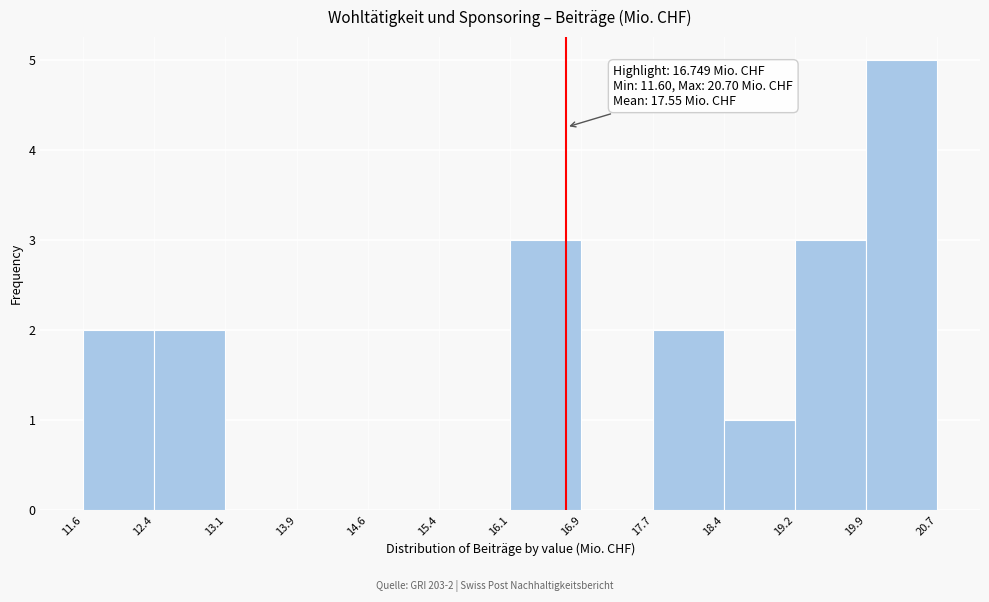

Which range on the x-axis has the tallest bar?

19.9 to 20.7